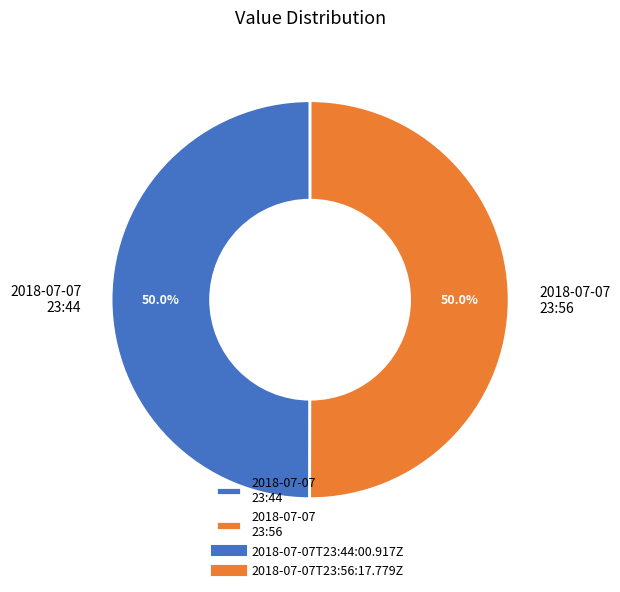

What is the ratio of the value at 2018-07-07 23:44 to the value at 2018-07-07 23:56?

1.0